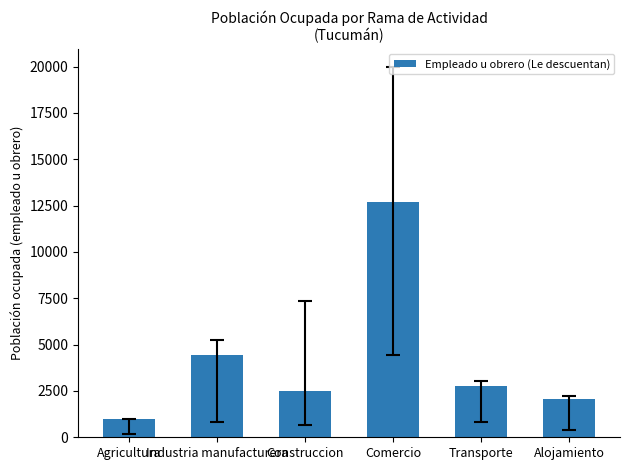

Which label corresponds to the smallest value in the chart?

Agricultura